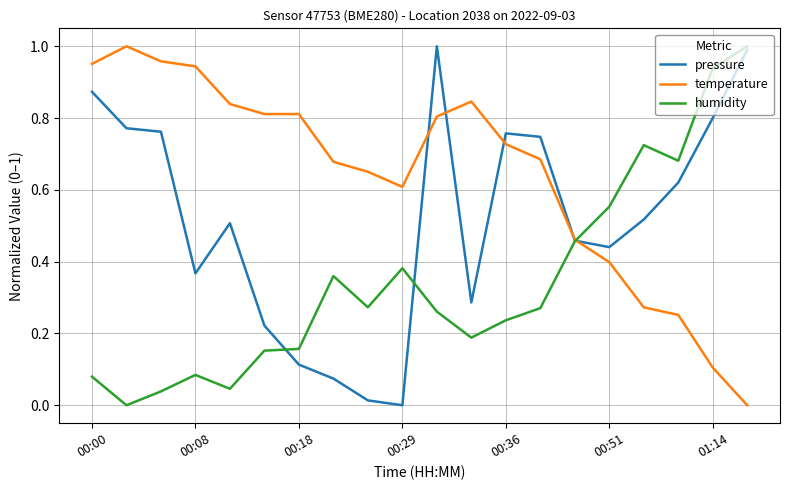

Which series has the largest total across all categories?

temperature